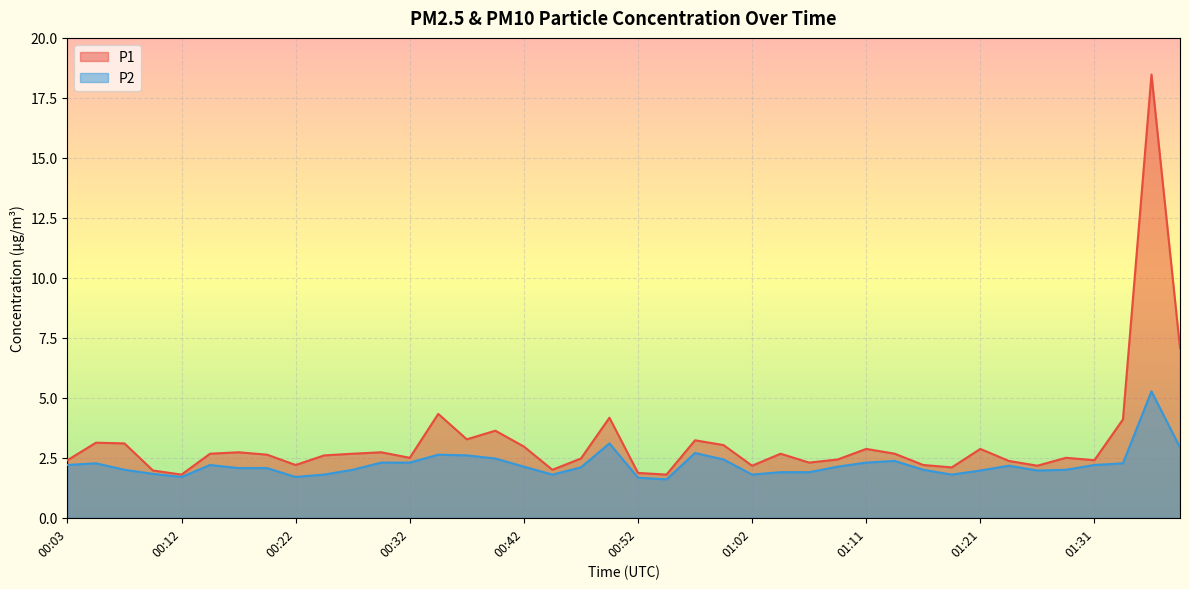

What is the label of the 25th point from the right?

00:39